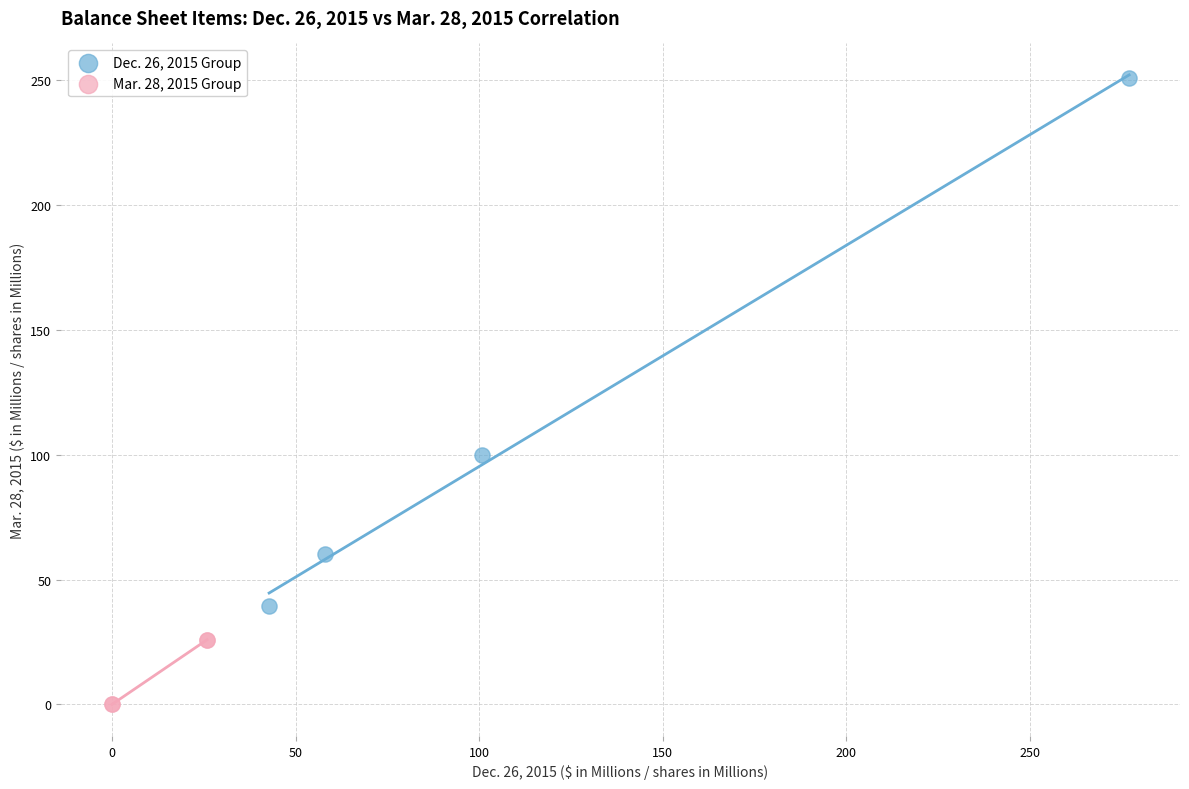

Which series has the largest Y range (max minus min)?

Dec. 26, 2015 Group